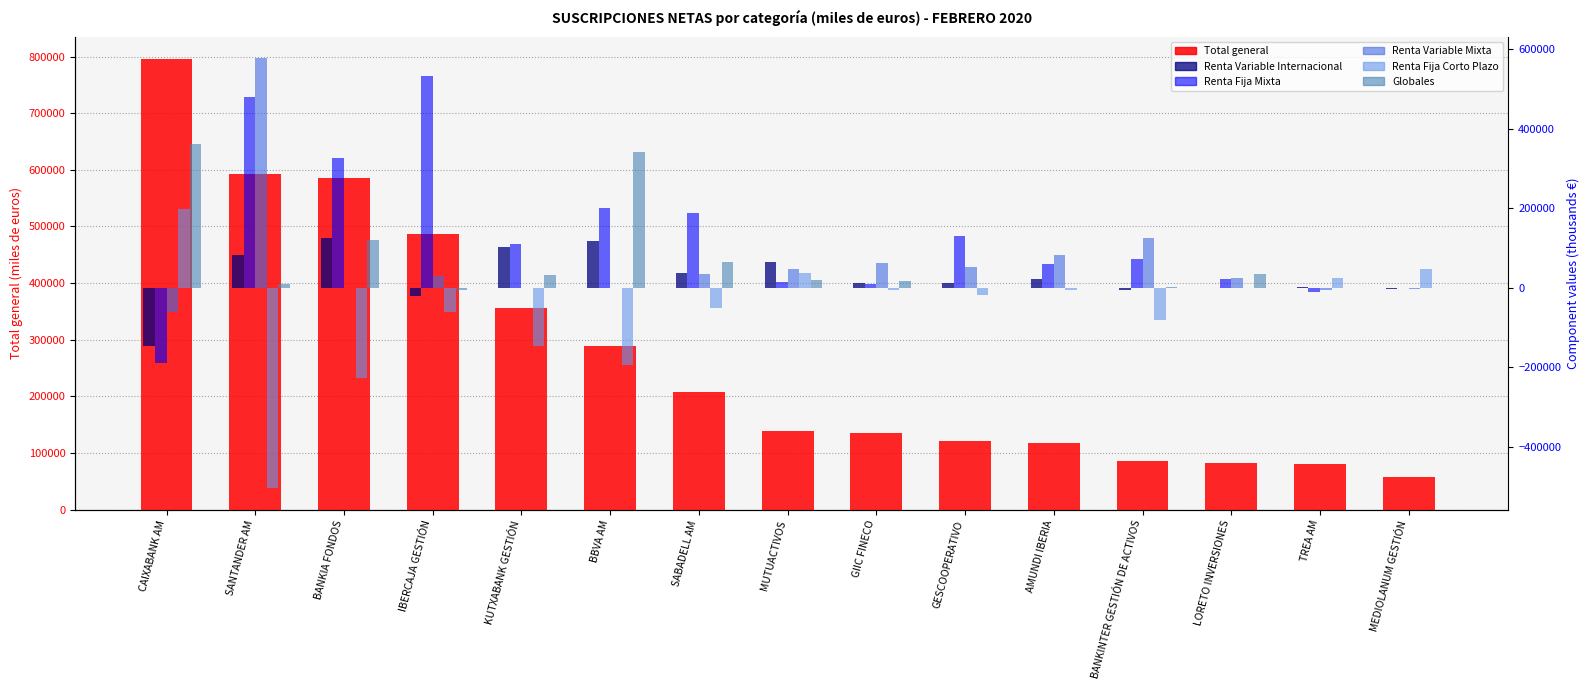

Rank the categories by Total general value from lowest to highest.

MEDIOLANUM GESTIÓN, TREA AM, LORETO INVERSIONES, BANKINTER GESTIÓN DE ACTIVOS, AMUNDI IBERIA, GESCOOPERATIVO, GIIC FINECO, MUTUACTIVOS, SABADELL AM, BBVA AM, KUTXABANK GESTIÓN, IBERCAJA GESTIÓN, BANKIA FONDOS, SANTANDER AM, CAIXABANK AM